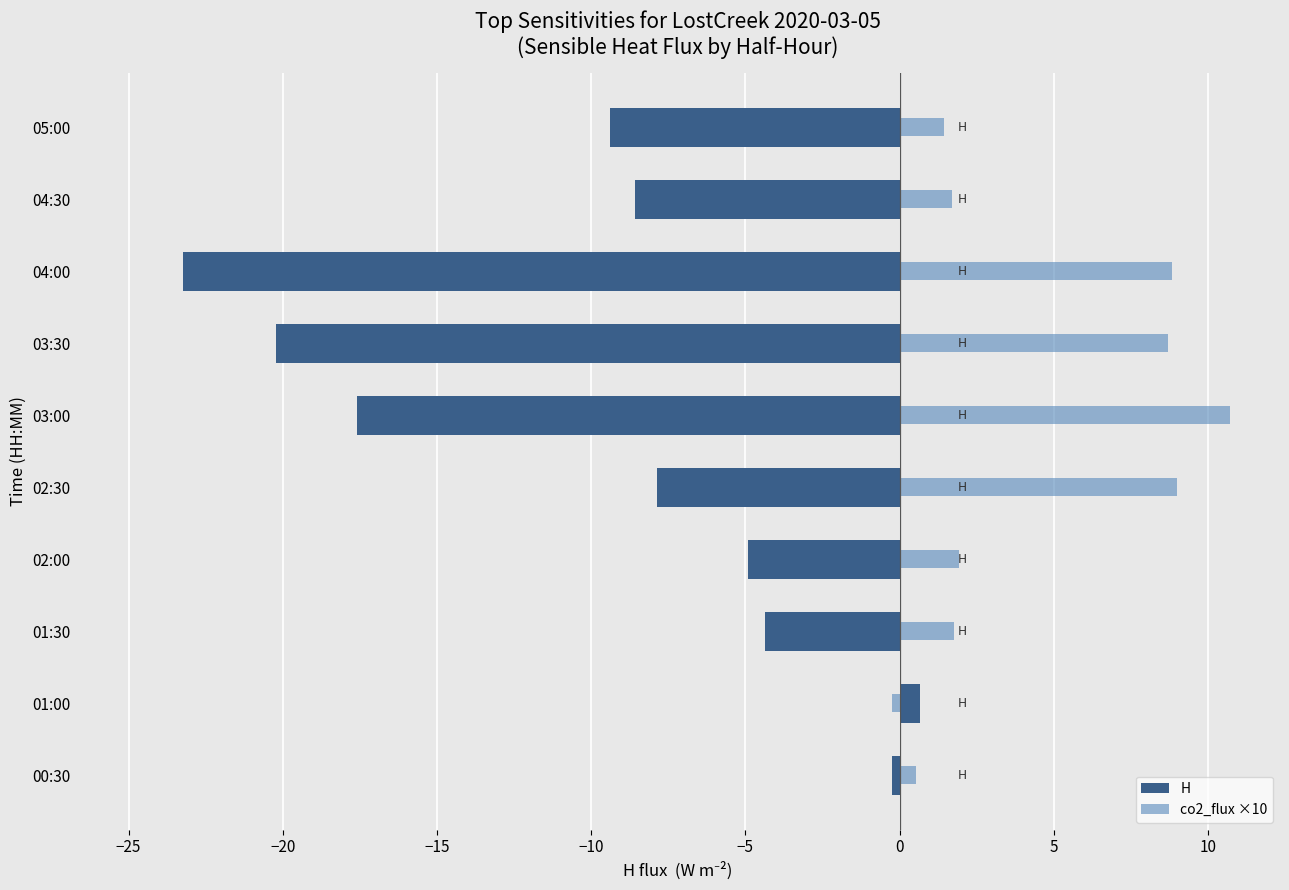

How many groups of bars are there?

10